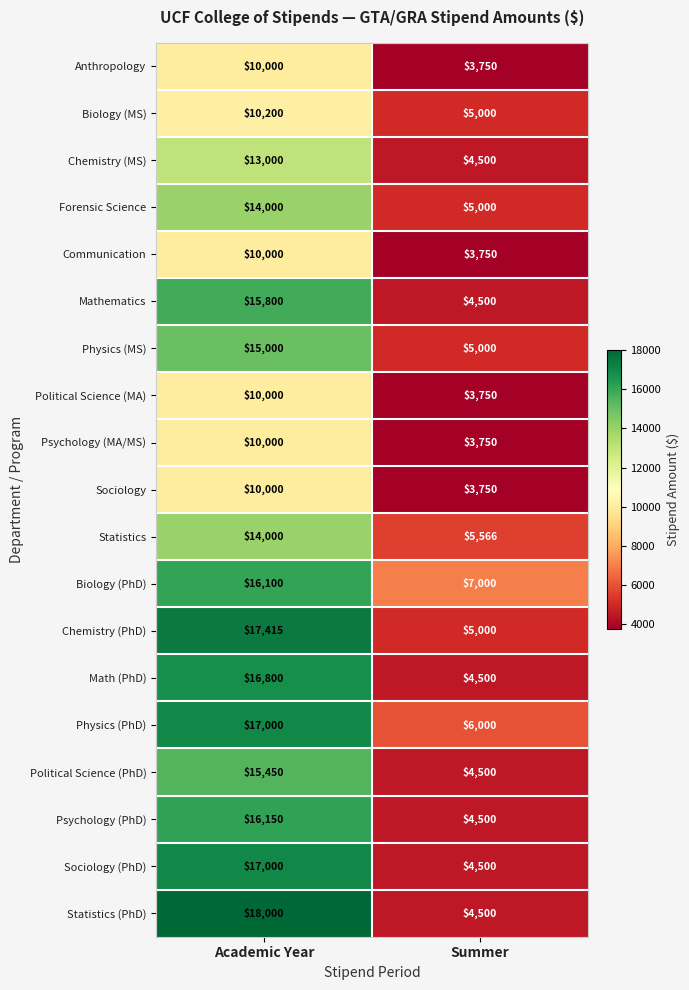

At which category is the sum across all series the highest?

Academic Year